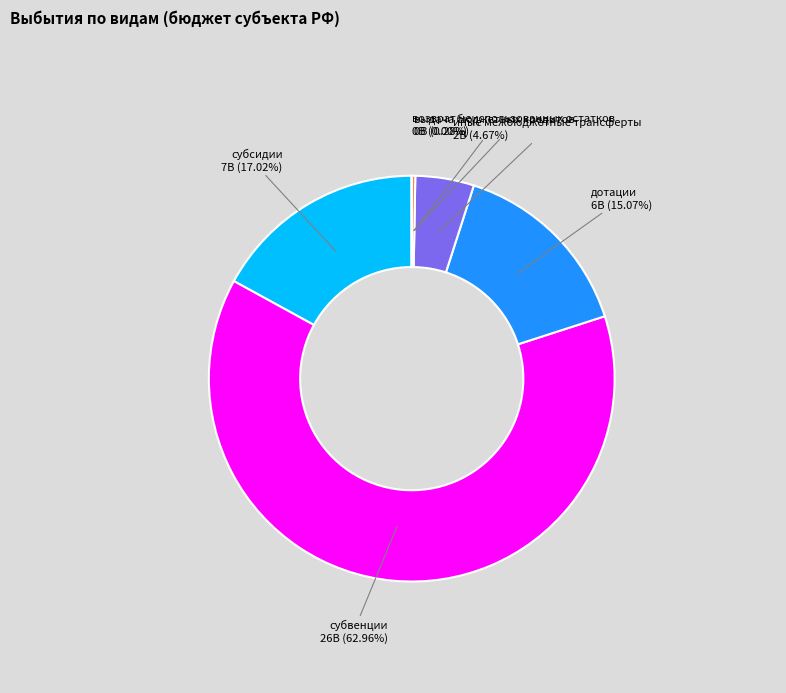

Is there a majority slice in this chart?

Yes